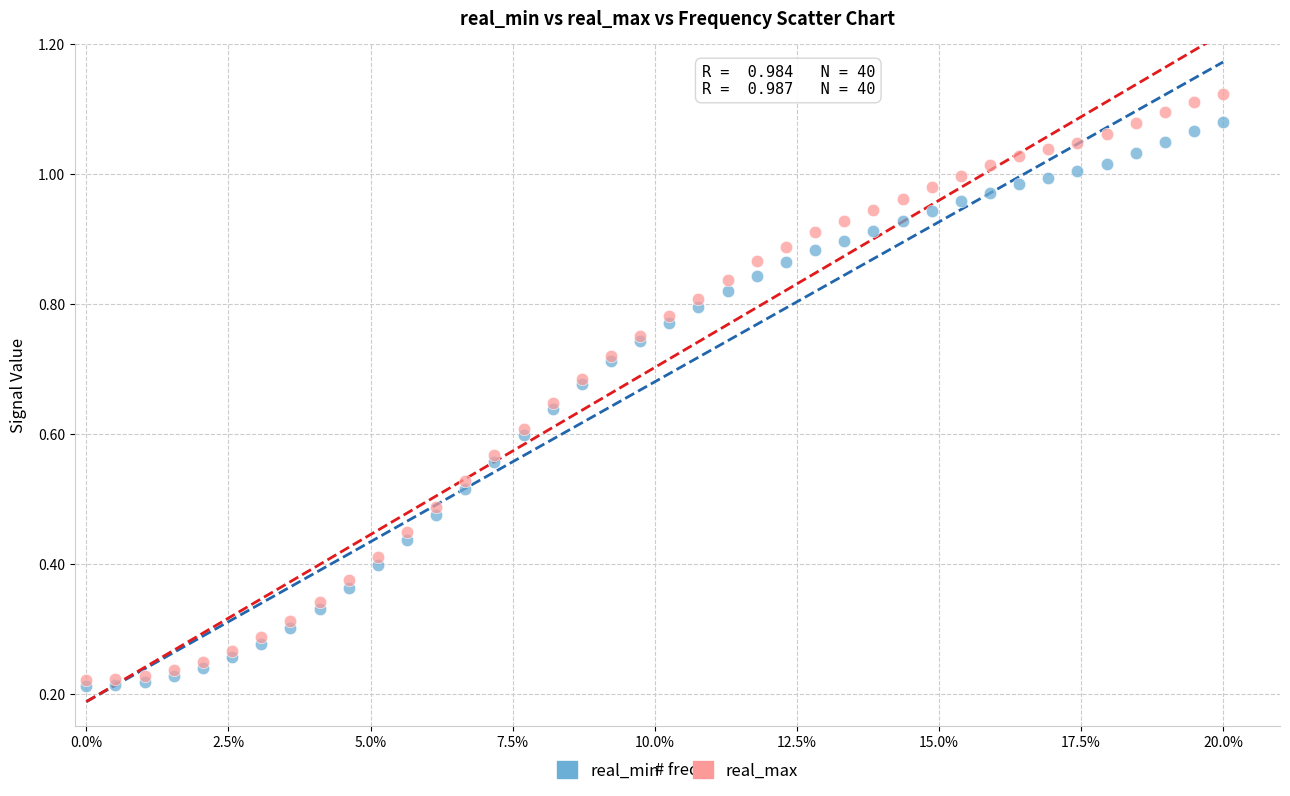

What are all the series names shown in the legend?

real_min, real_max